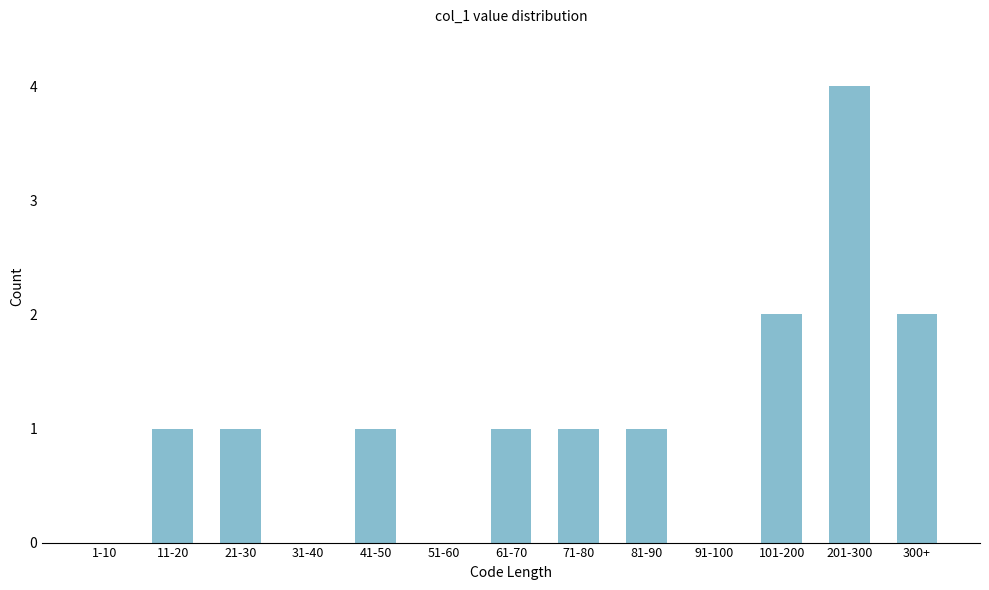

Reading left to right, extract all data points from this chart.

1-10=0	11-20=1	21-30=1	31-40=0	41-50=1	51-60=0	61-70=1	71-80=1	81-90=1	91-100=0	101-200=2	201-300=4	300+=2